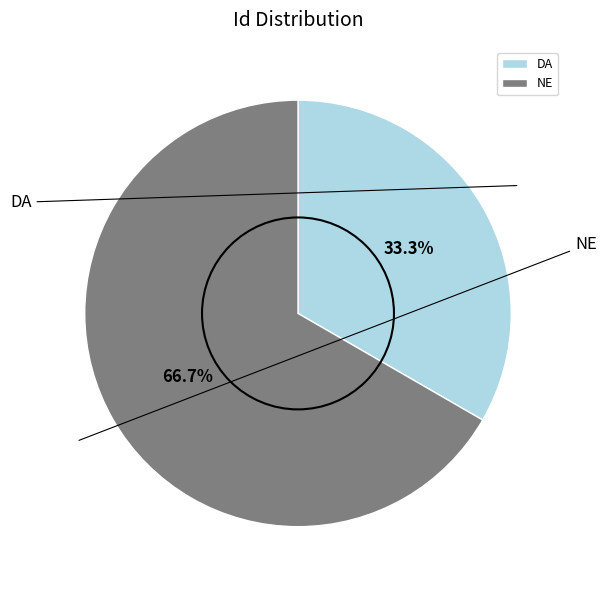

What is the majority slice?

NE